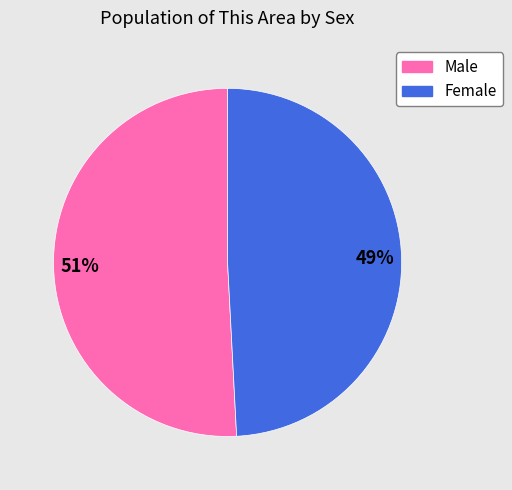

True or false: Female accounts for 49% of the total.

True